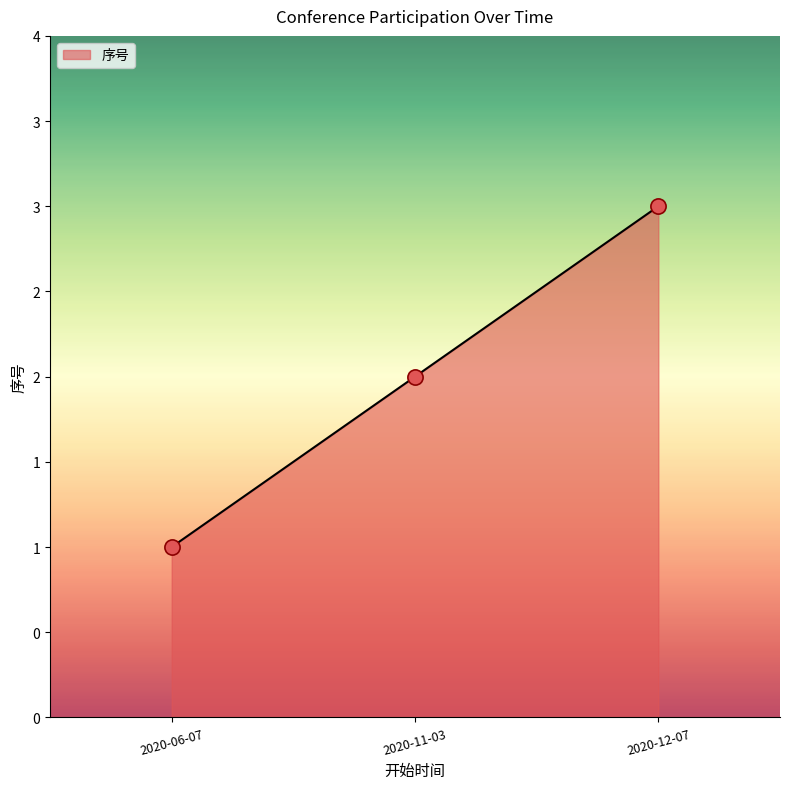

Between 2020-06-07 and 2020-11-03, which is larger?

2020-11-03